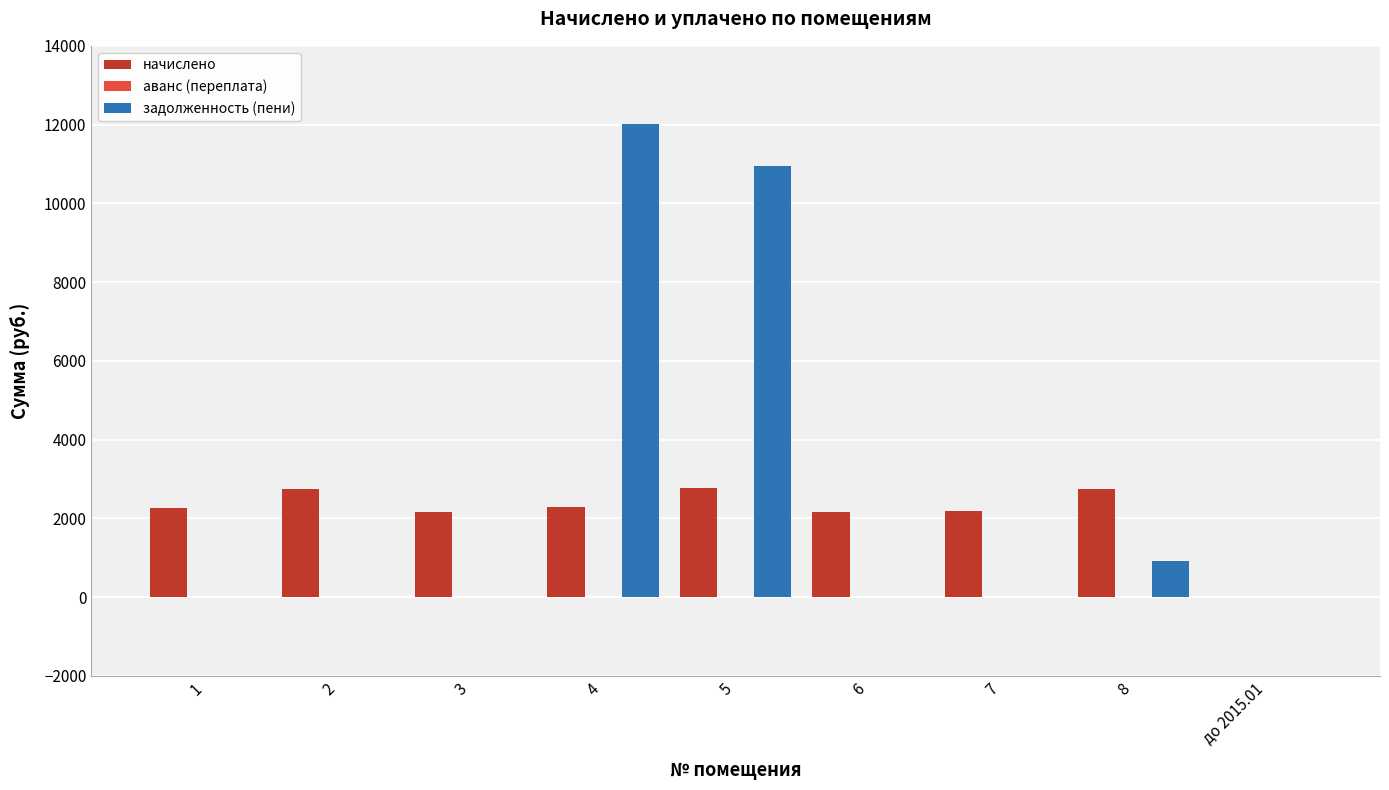

Rank the categories by задолженность (пени) value from lowest to highest.

1, 2, 3, 6, 7, до 2015.01, 8, 5, 4